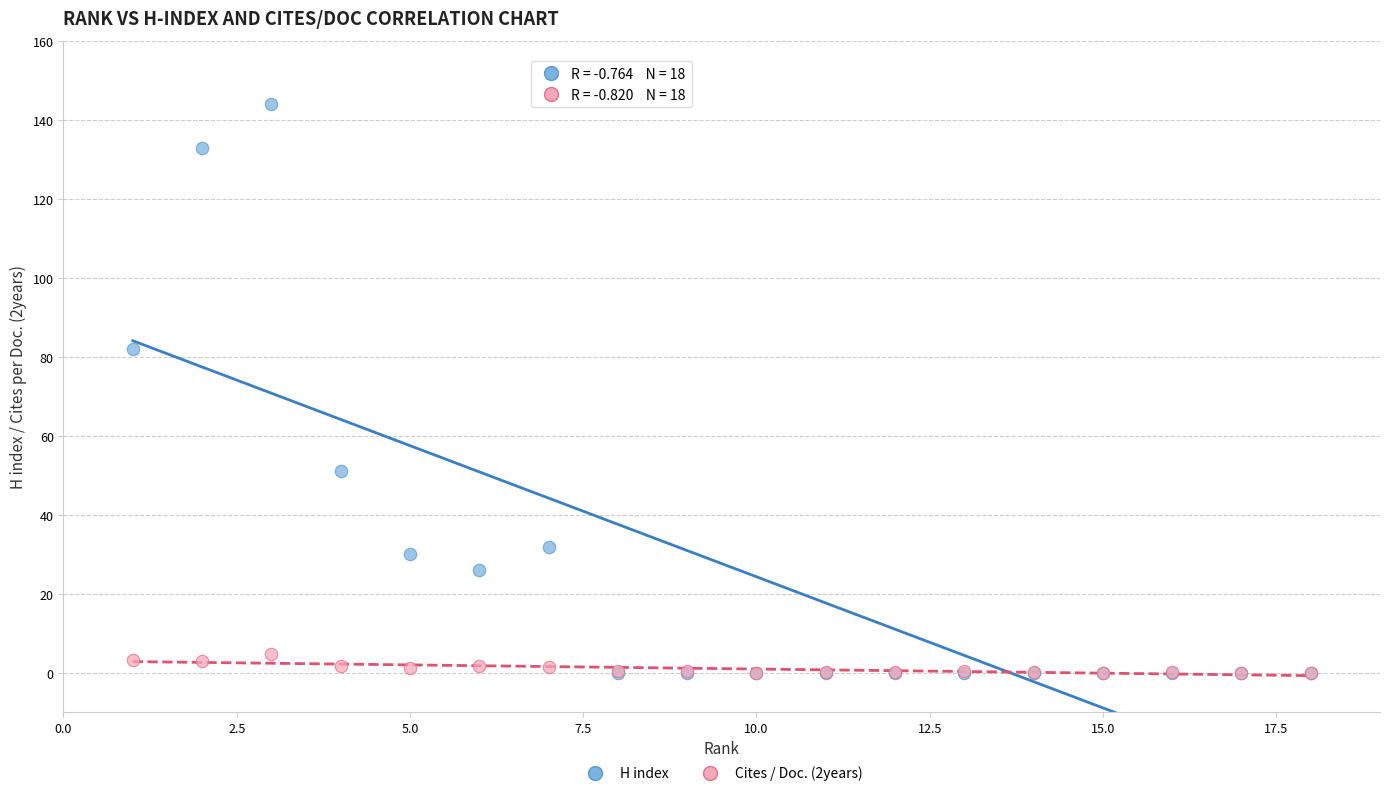

In the H index series, what Y value is closest to 72?

82.0